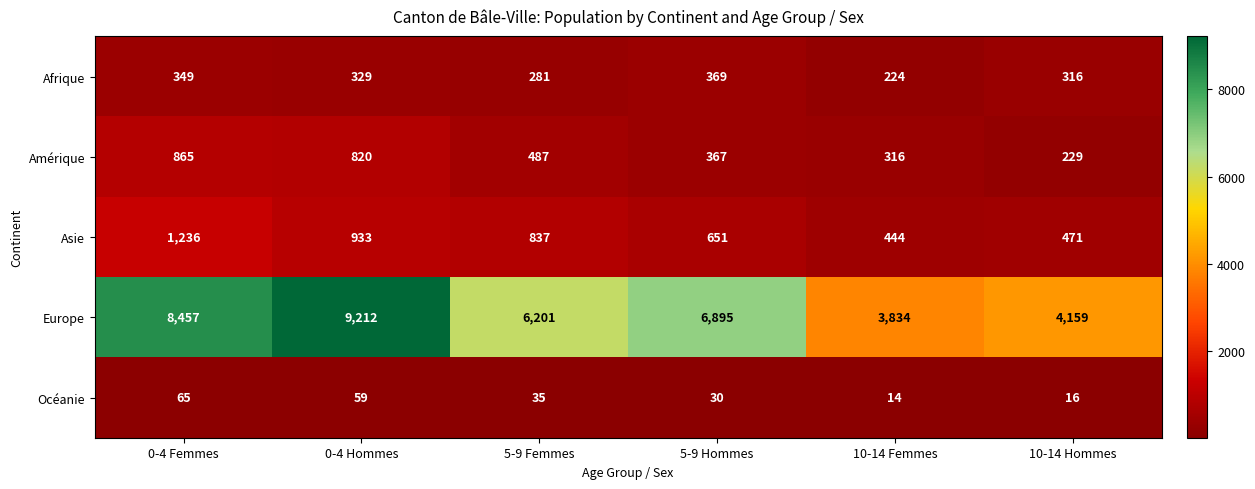

What is the greatest value displayed?

9212